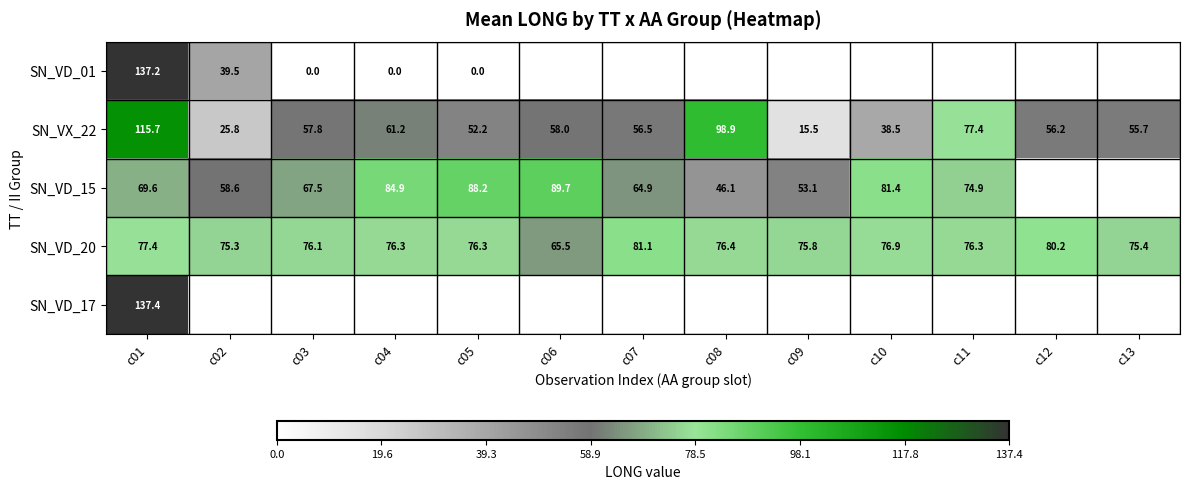

At which label does SN_VX_22 reach its minimum?

c09